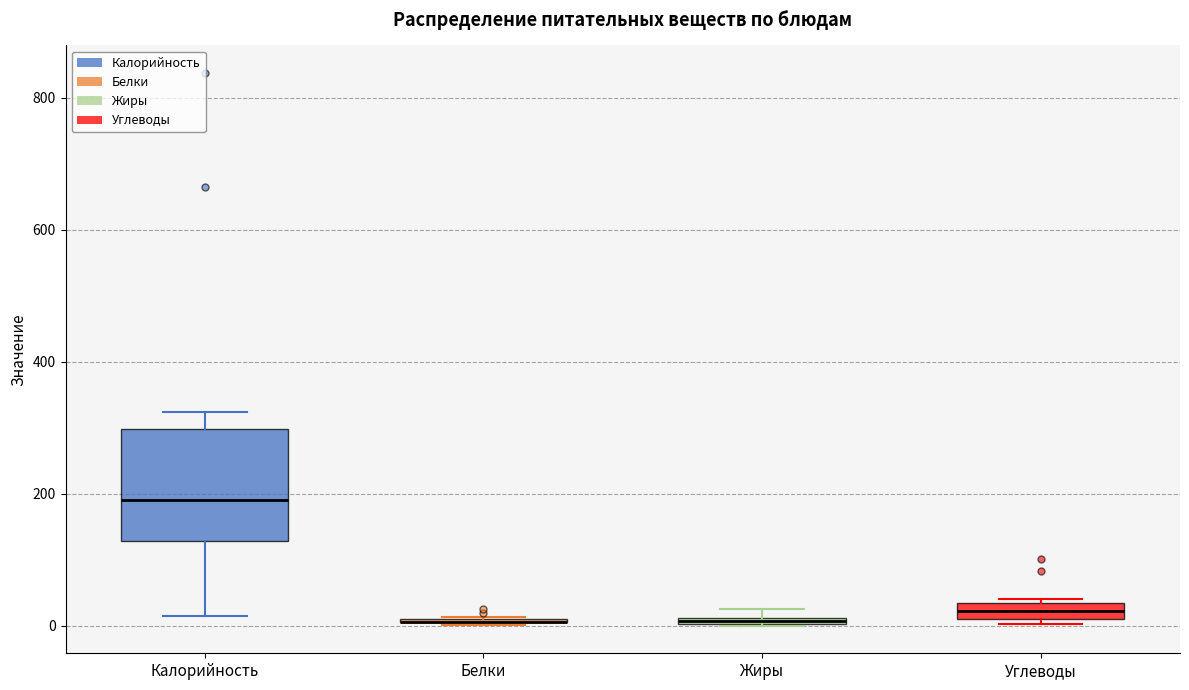

Which box is the tallest, from its lower edge to its upper edge?

Калорийность